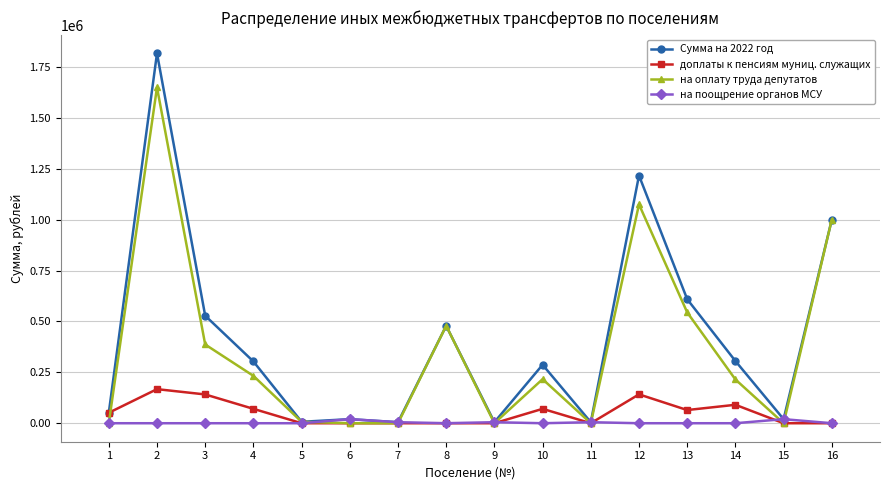

At which label does доплаты к пенсиям муниц. служащих reach its peak?

2